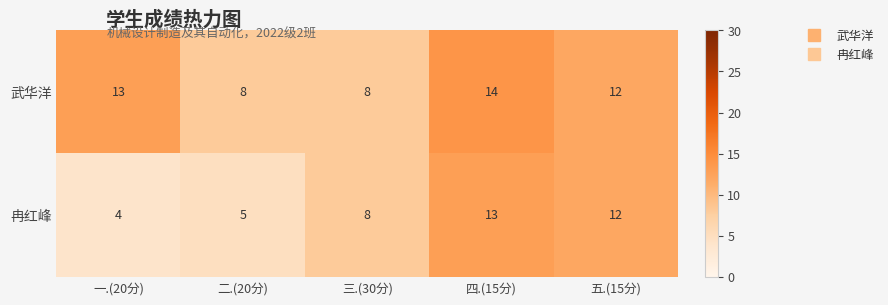

At which category does the chart reach its minimum across all series?

一.(20分)